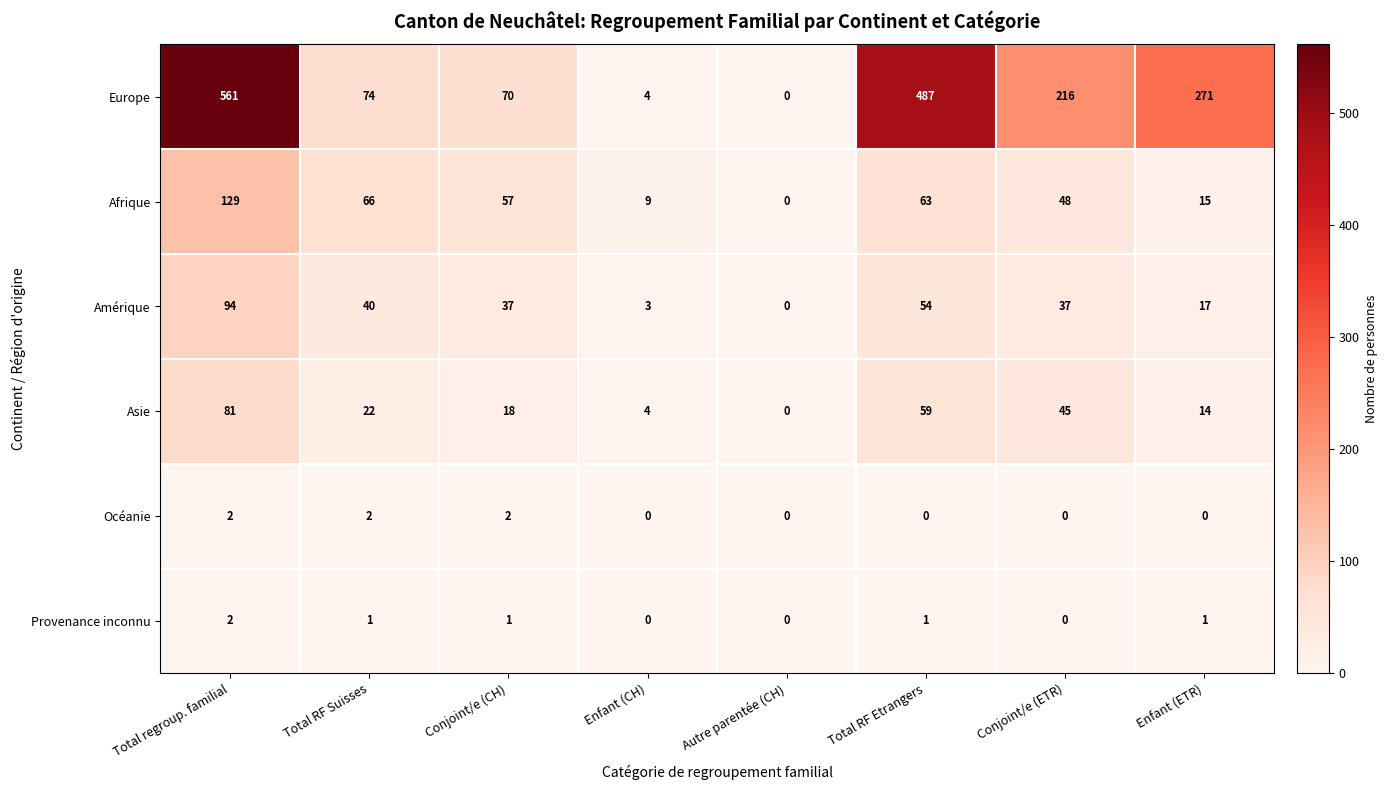

What is the difference between the Afrique values at Conjoint/e (ETR) and Autre parentée (CH)?

48